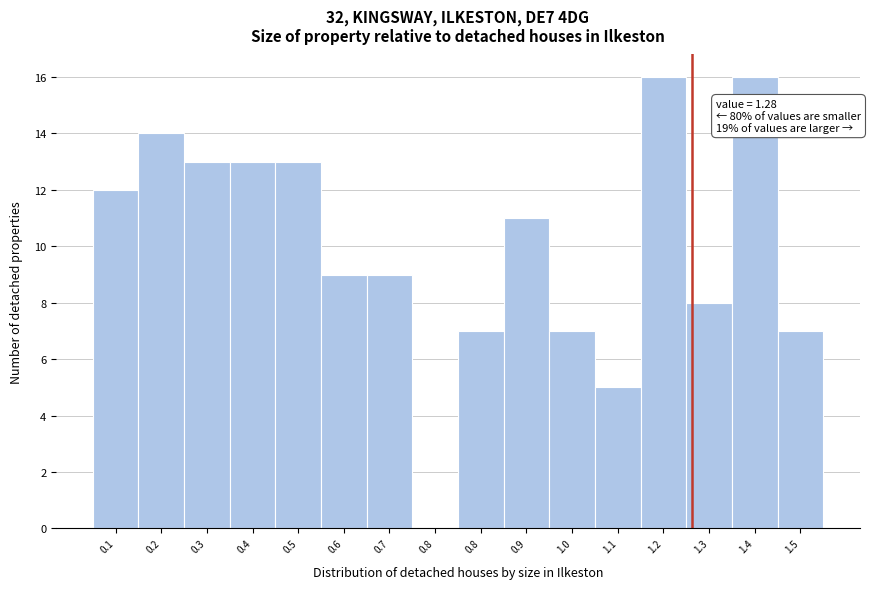

How many values are above zero?

15